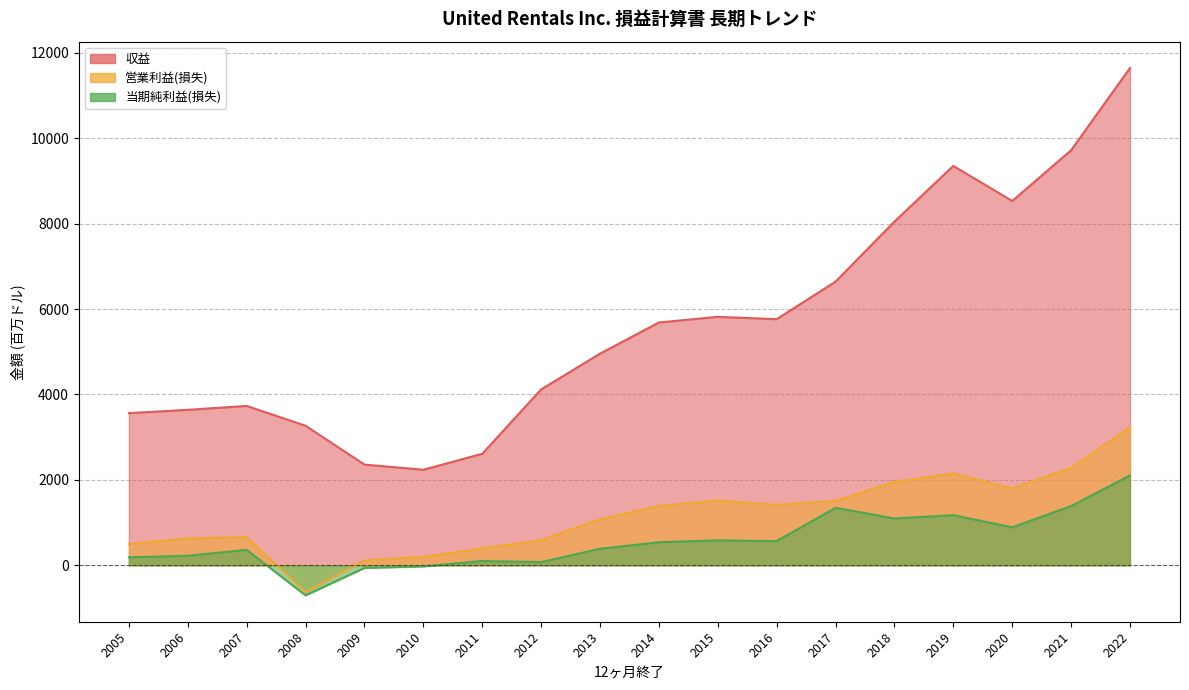

At which label does 営業利益(損失) first exceed 1391?

2015